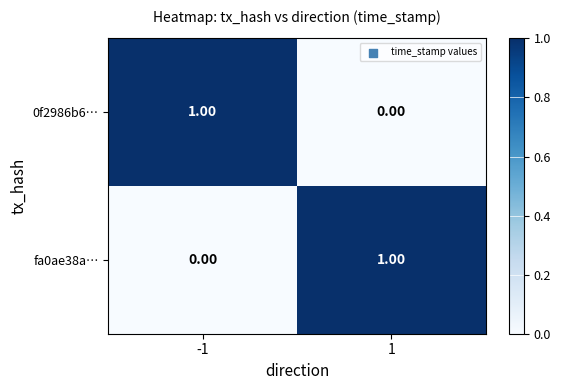

Rank the series at -1 from highest to lowest value.

0f2986b6…, fa0ae38a…